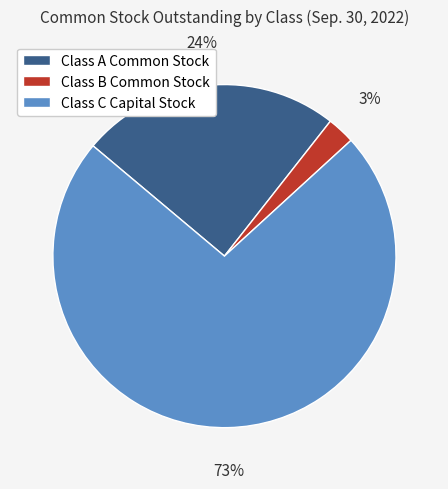

Does Class C Capital Stock account for over 50% of the chart?

Yes